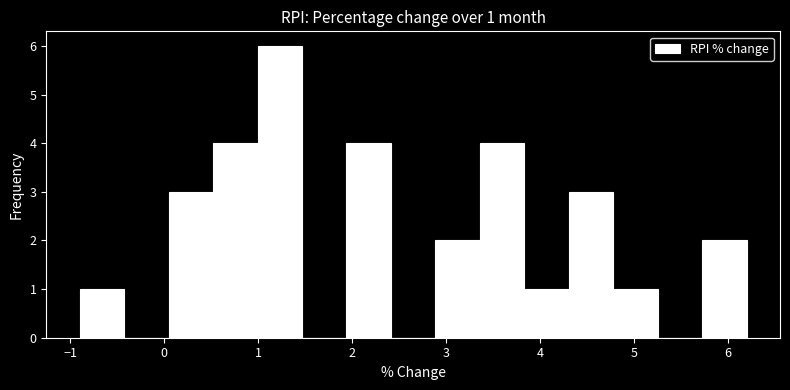

Which range on the x-axis has the tallest bar?

1.0 to 1.5